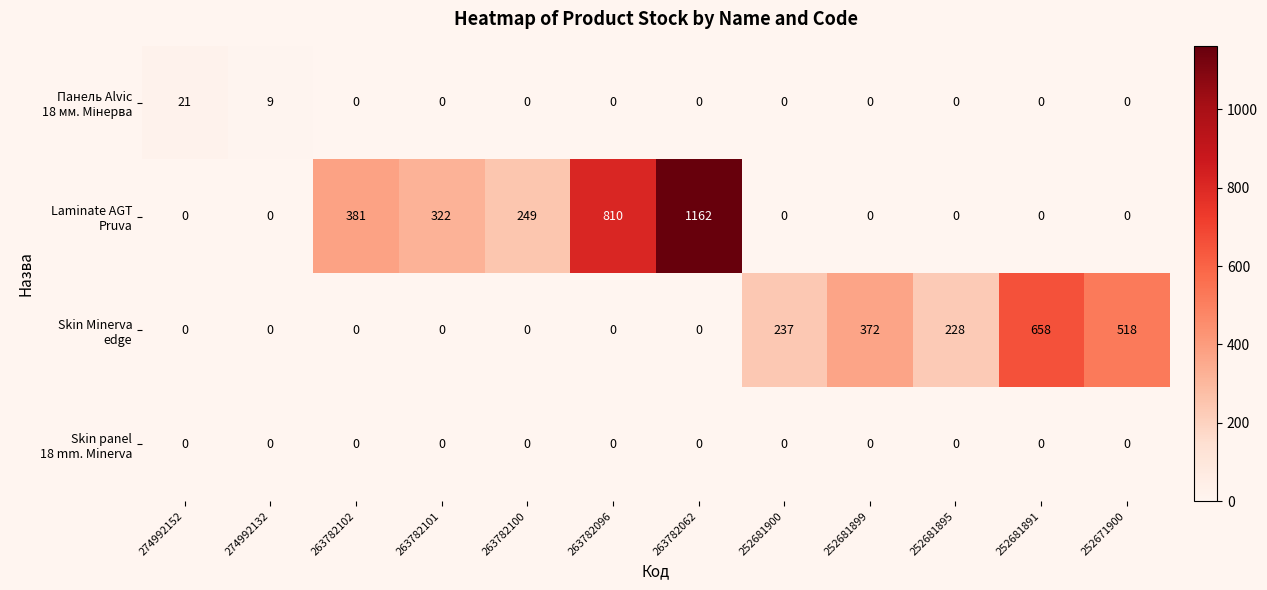

At which category is the sum across all series the highest?

263782062